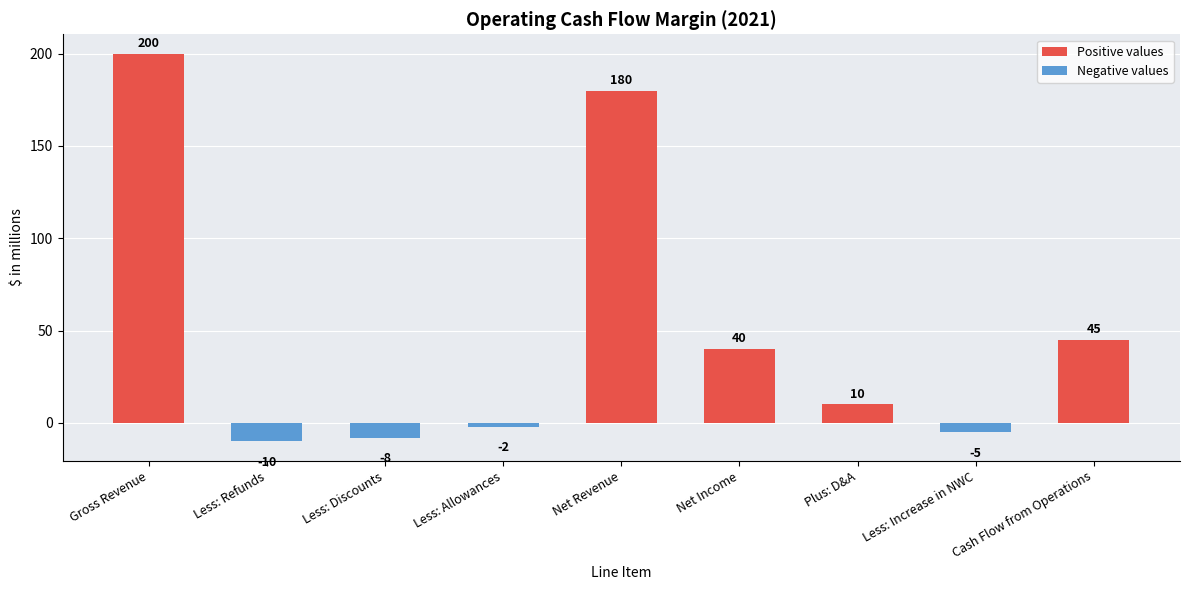

The chart shows a value of 40 at Net Income. True or false?

True